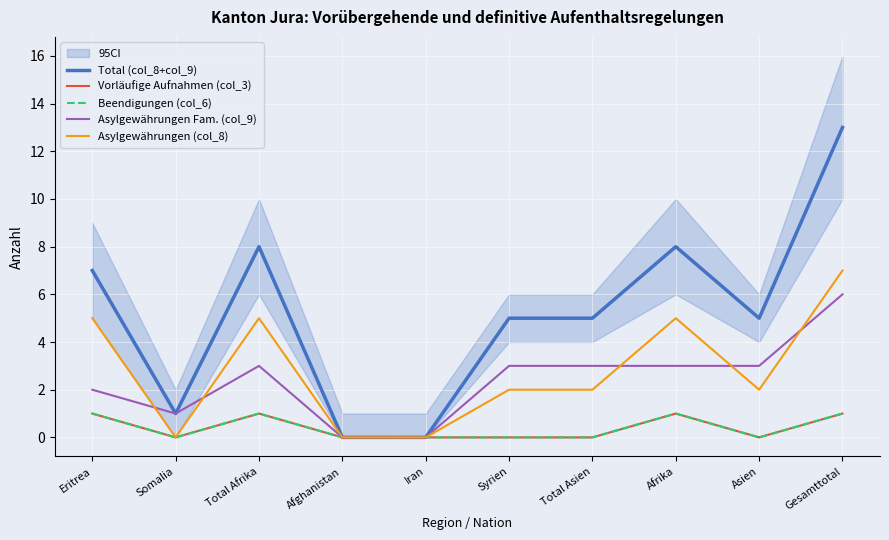

Which series has the largest total across all categories?

Total (col_8+col_9)